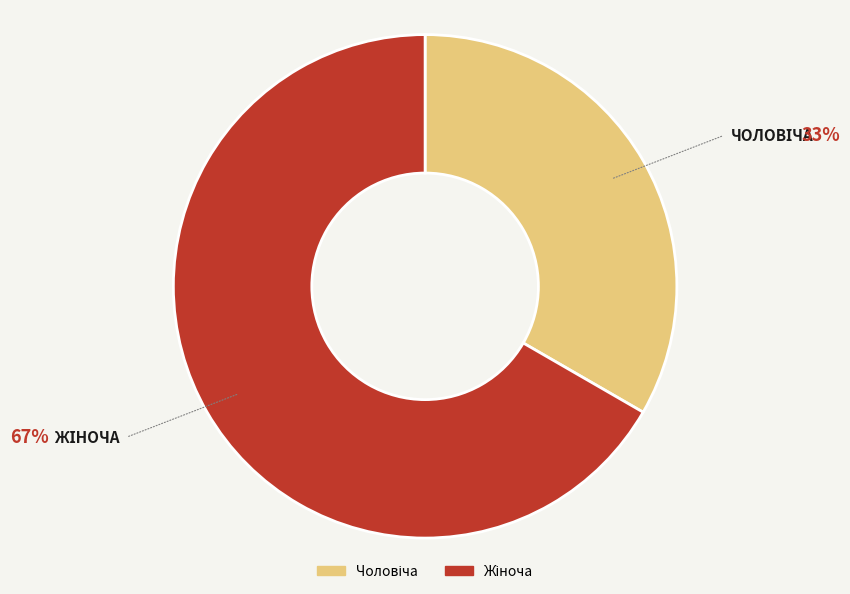

Is there a majority slice in this chart?

Yes